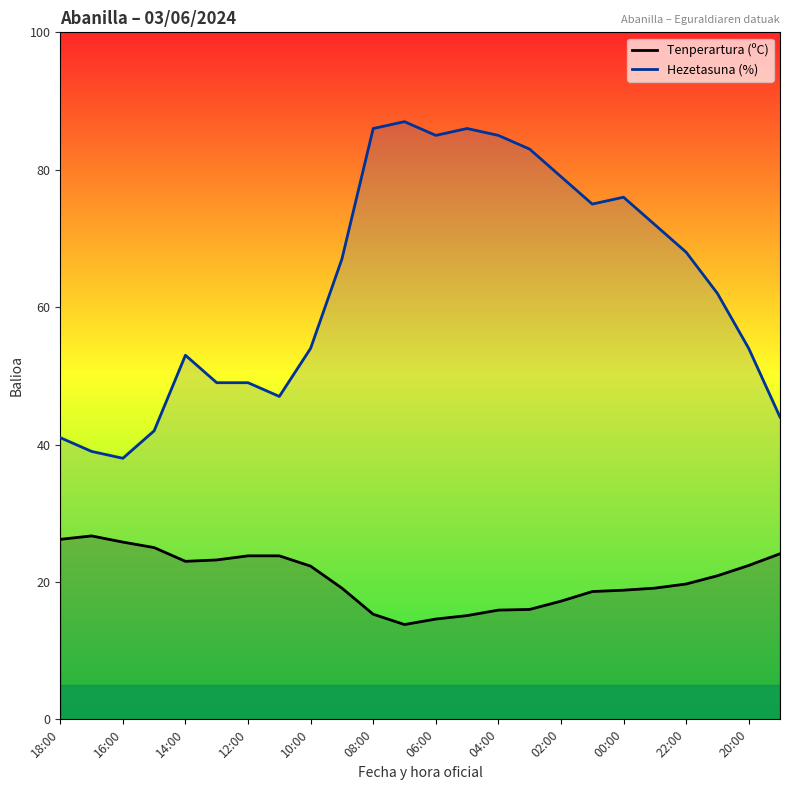

True or false: Tenperartura (ºC) and Hezetasuna (%) cross at least once.

False